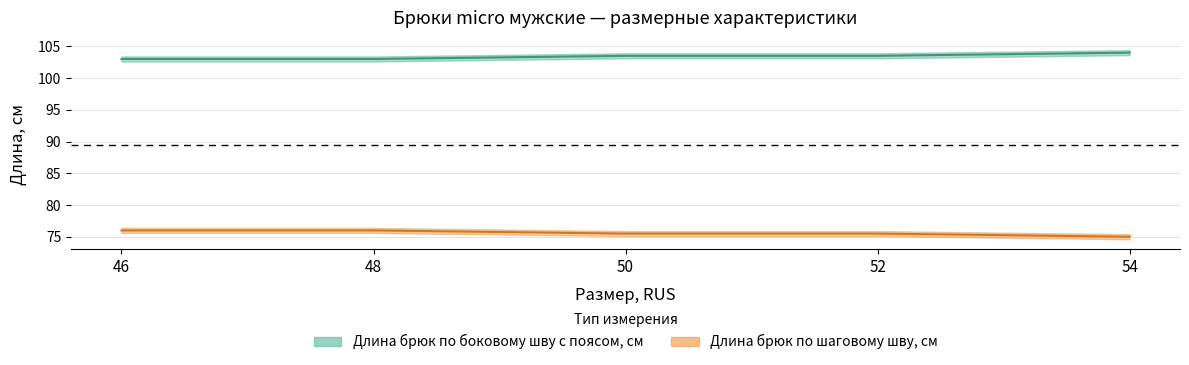

Reading left to right, what are all the values shown in this chart?

Длина брюк по боковому шву с поясом, см: 103.0	103.0	103.5	103.5	104.0
Длина брюк по шаговому шву, см: 76.0	76.0	75.5	75.5	75.0